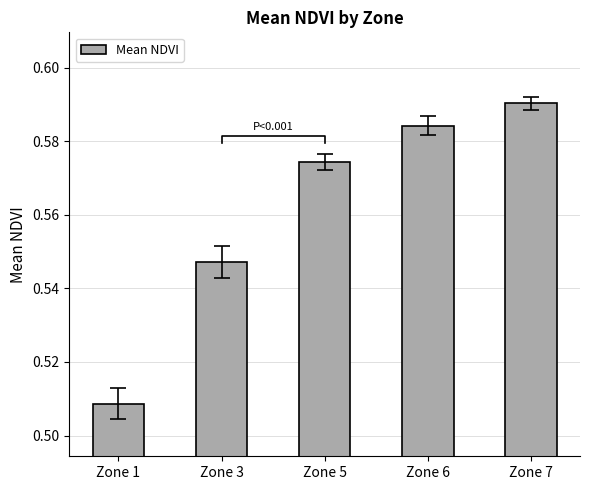

Reading left to right, extract all data points from this chart.

Zone 1=0.5	Zone 3=0.5	Zone 5=0.6	Zone 6=0.6	Zone 7=0.6